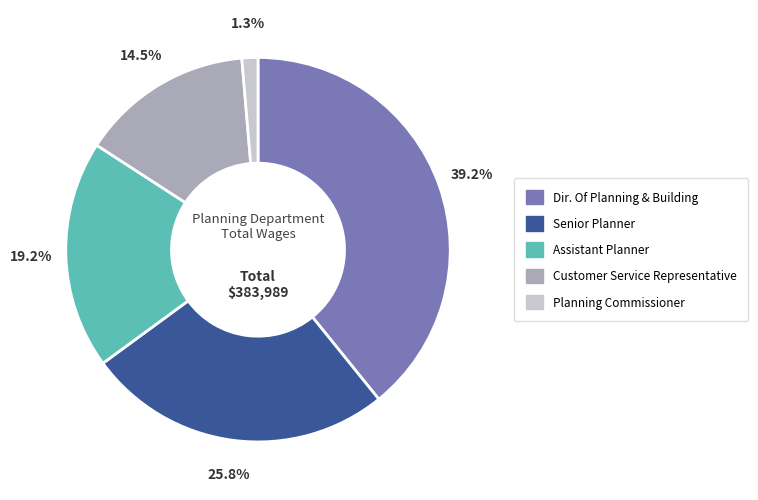

How many segments does this pie chart have?

5